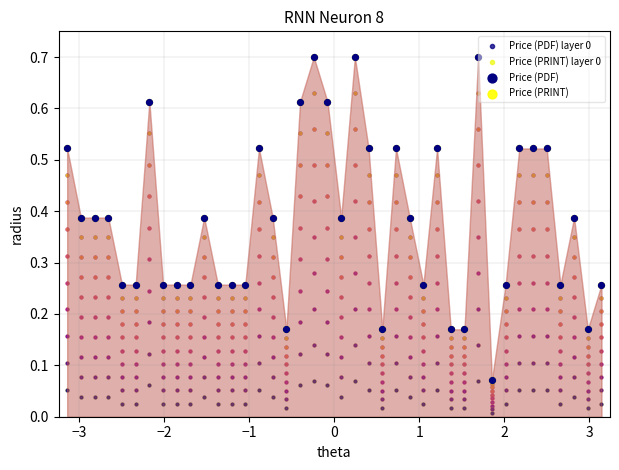

Which series has the largest total across all categories?

Price (PDF) layer 0